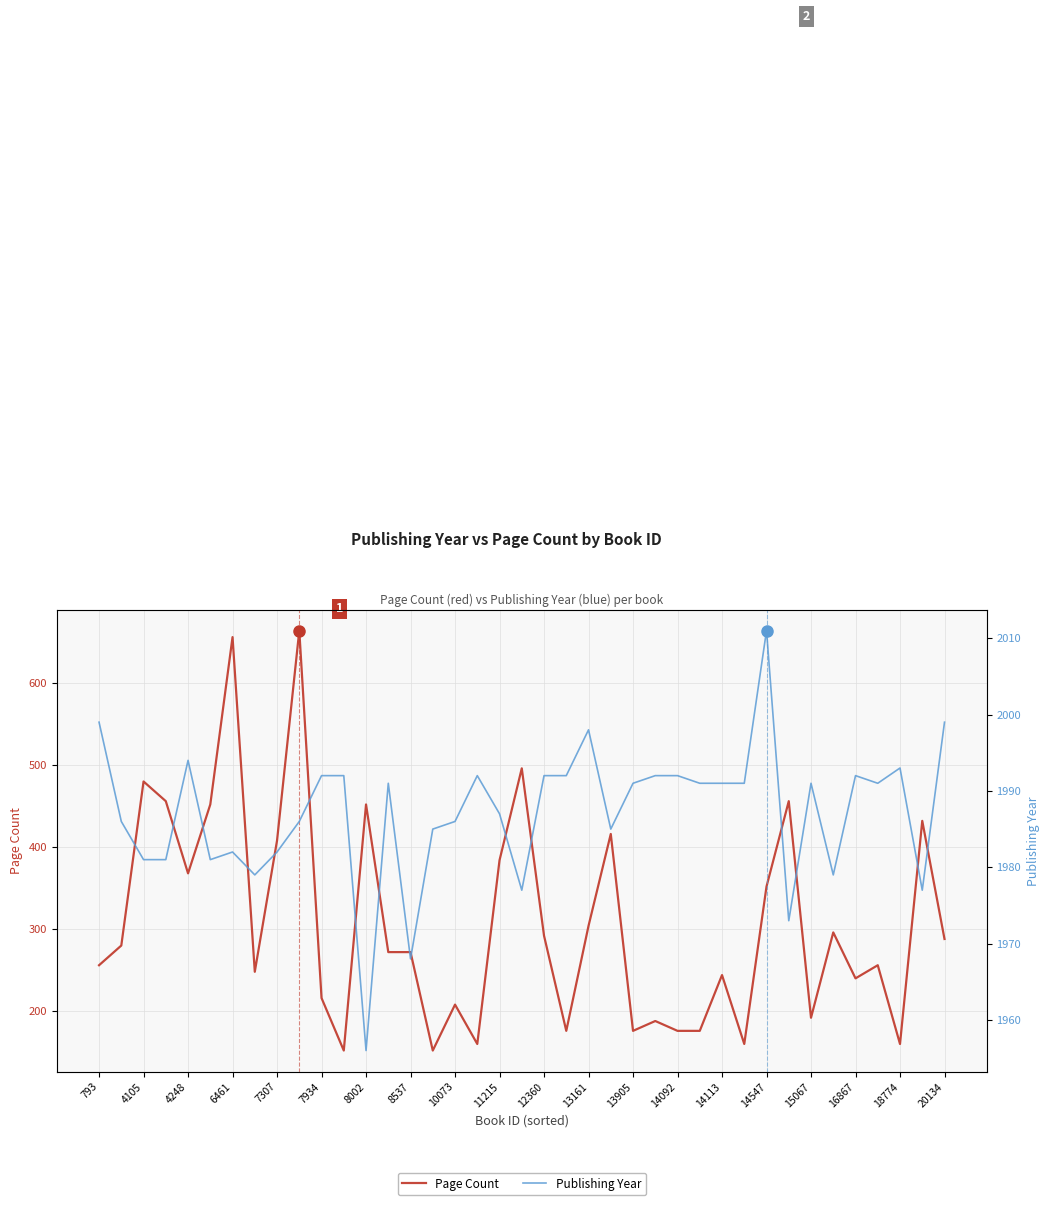

The value of Page Count at 11215 is 1128. True or false?

False